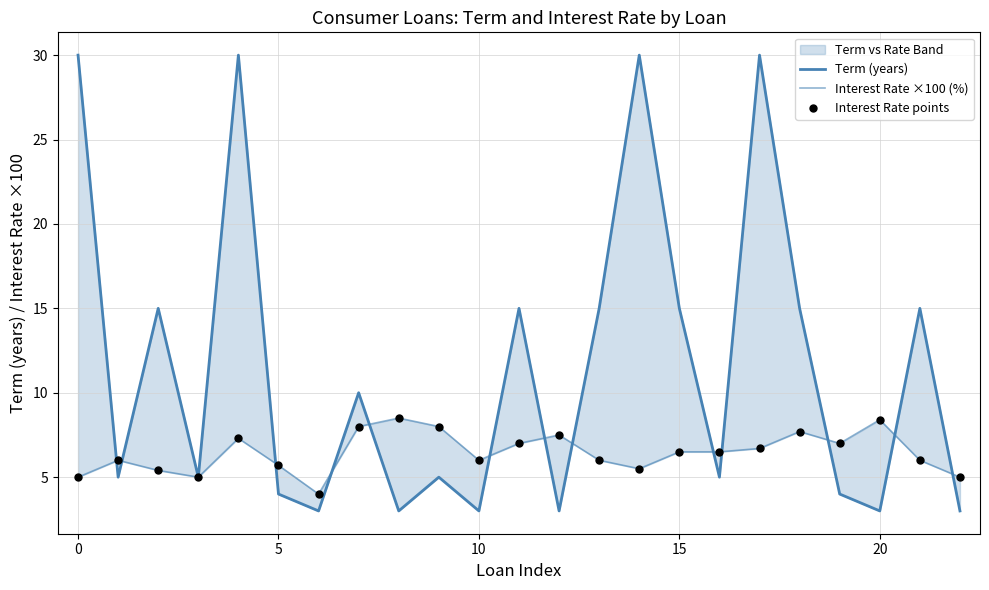

Which series reaches the maximum Y coordinate?

Term (years)